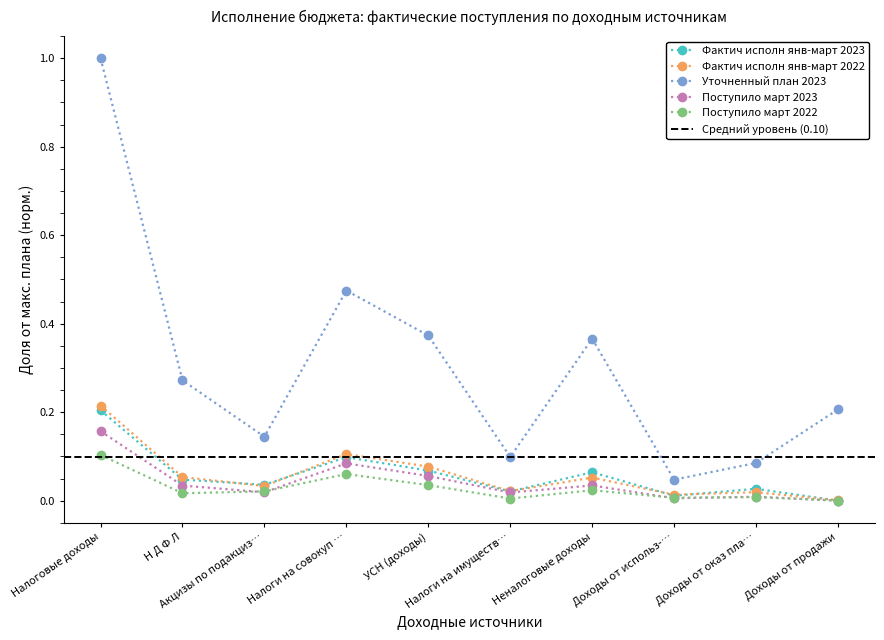

Rank the series by their maximum value, from highest to lowest.

Уточненный план 2023, Фактич исполн янв-март 2022, Фактич исполн янв-март 2023, Поступило март 2023, Поступило март 2022